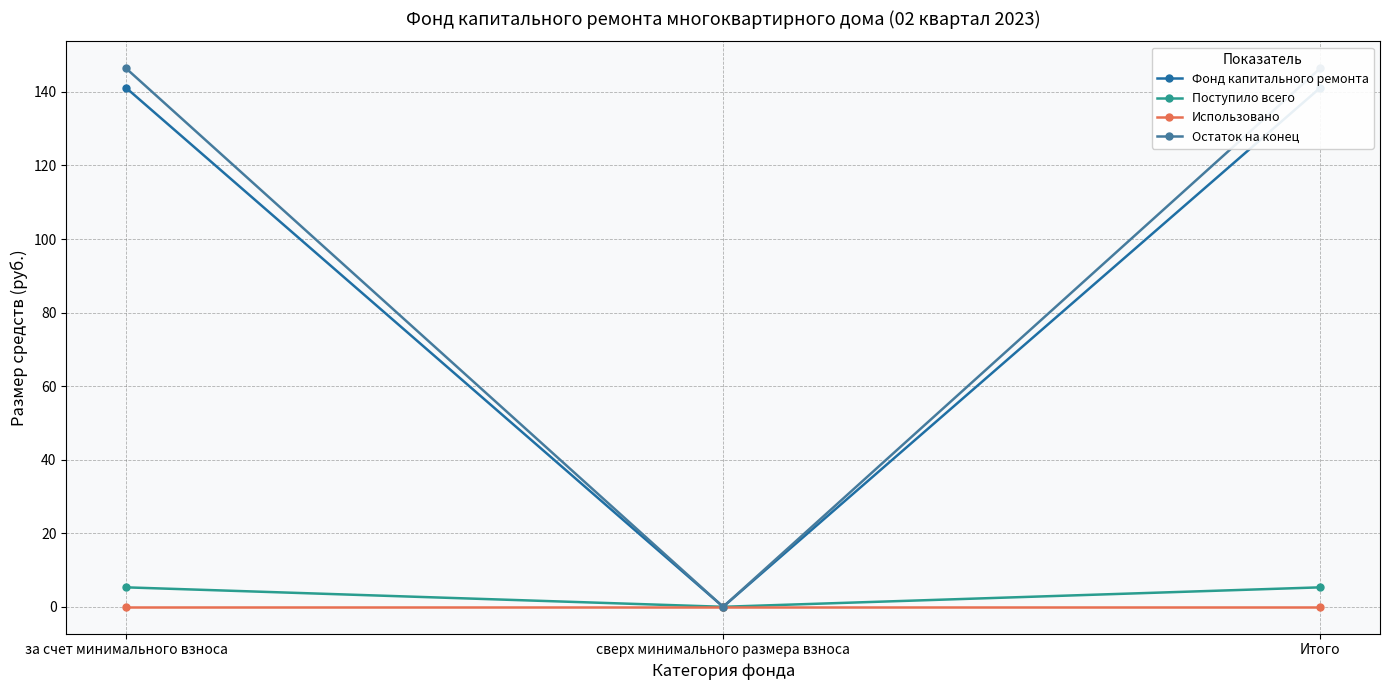

The Фонд капитального ремонта series shows 87.8 at сверх минимального размера взноса. True or false?

False